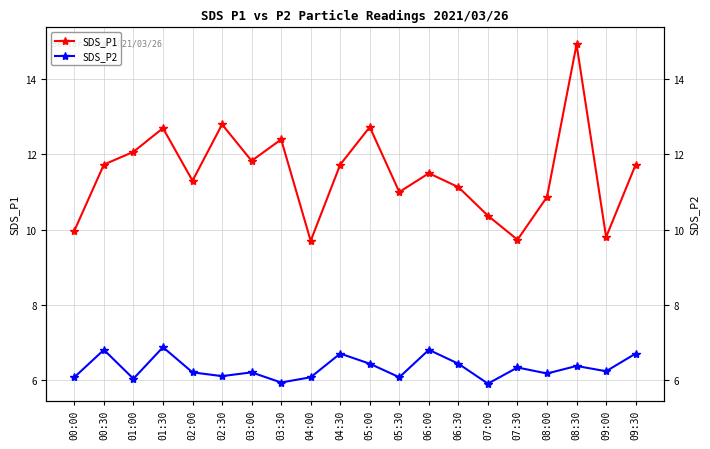

In SDS_P1, how many points are lower than both neighbors (excluding endpoints)?

6